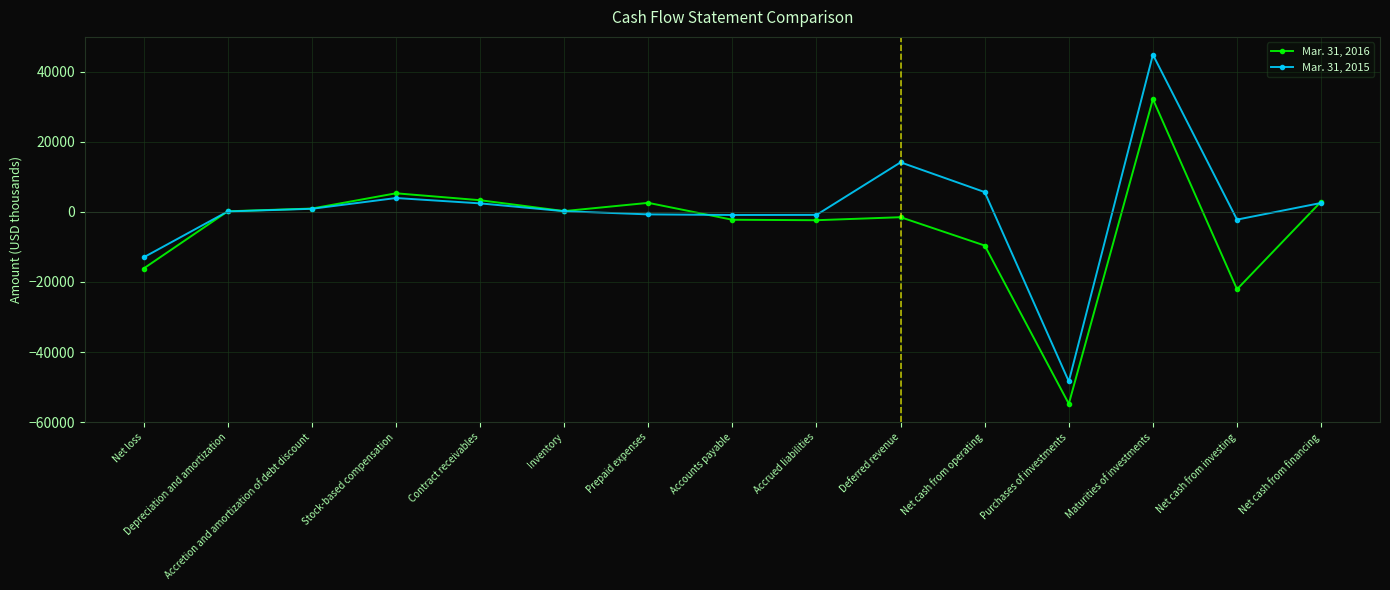

List the series in order of their overall mean, highest first.

Mar. 31, 2015, Mar. 31, 2016